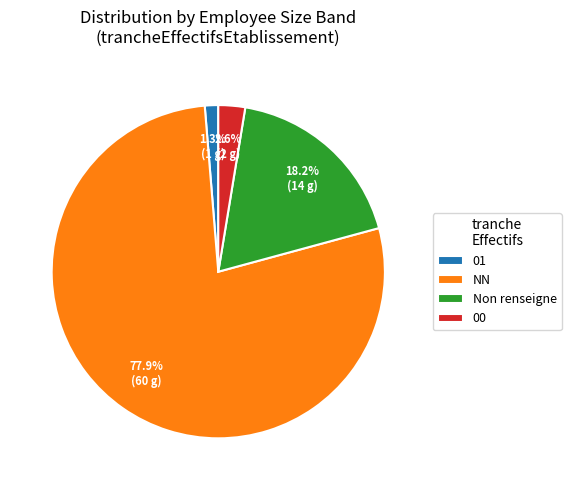

Does any single category account for the majority?

Yes